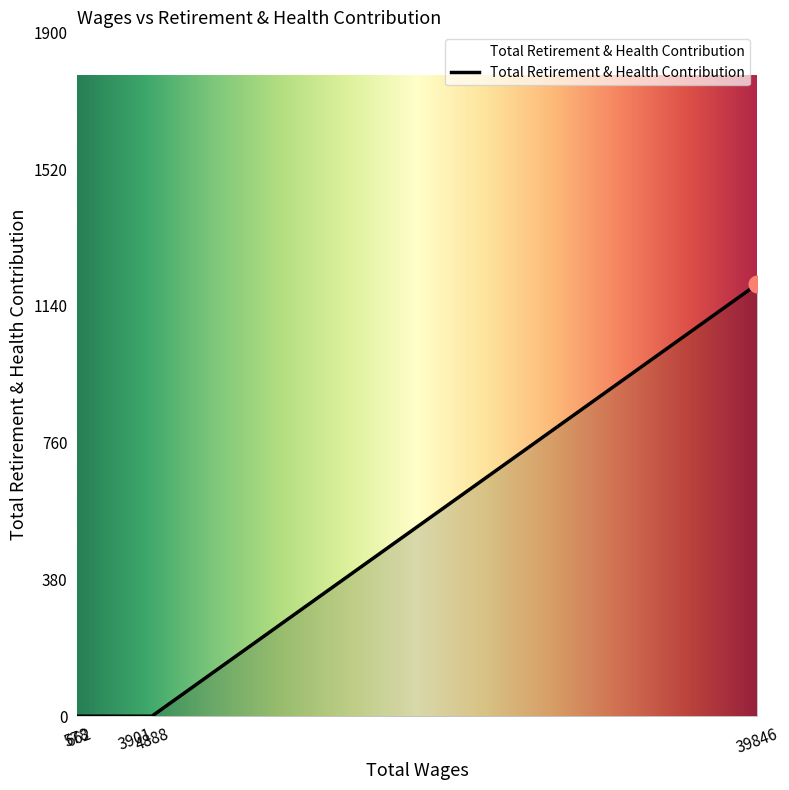

What is the sum of all values?

1200